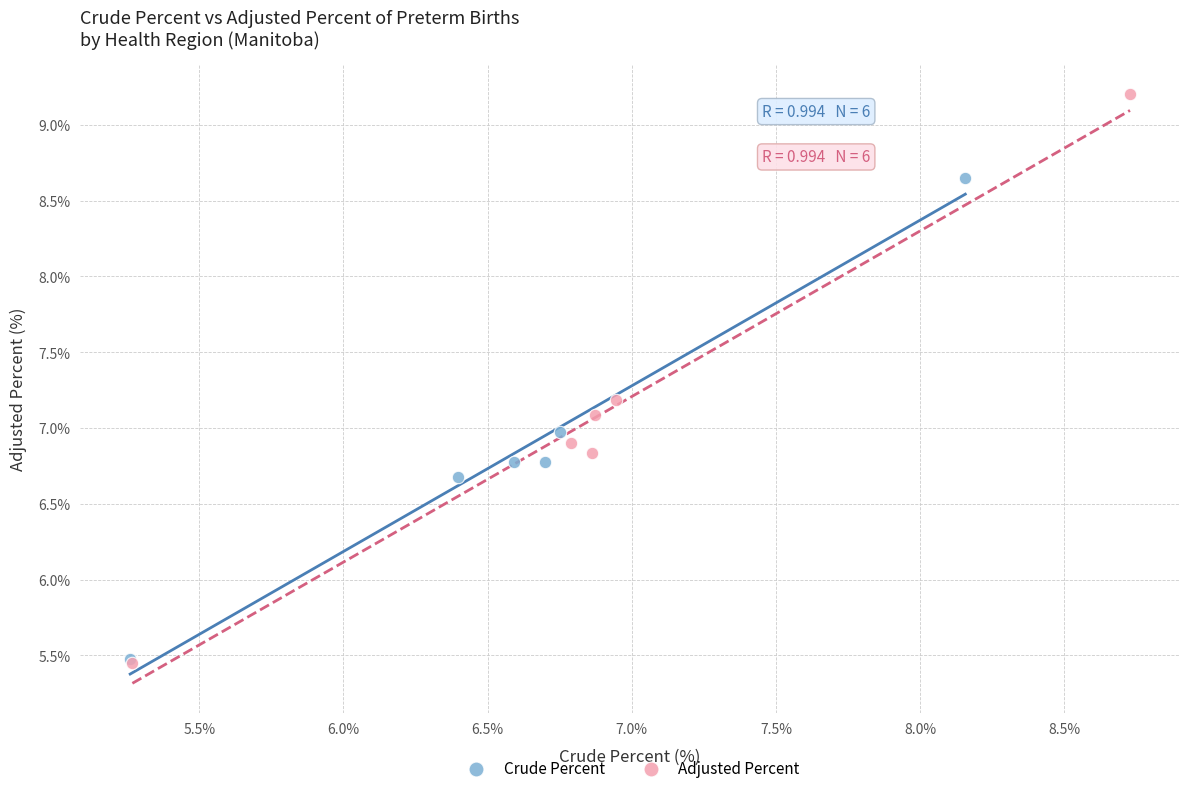

Which series has the largest Y range (max minus min)?

Adjusted Percent